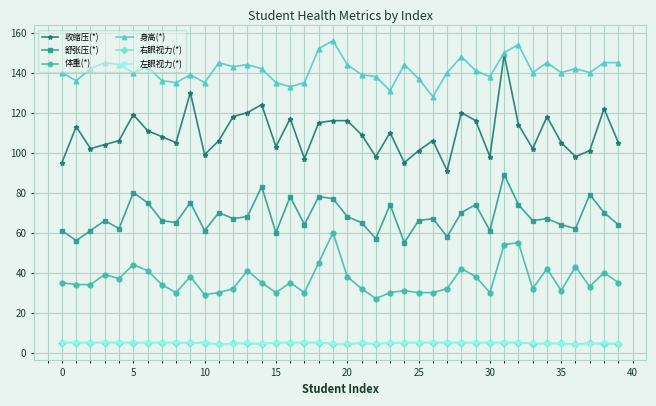

True or false: 左眼视力(*) and 舒张压(*) intersect in this chart.

False